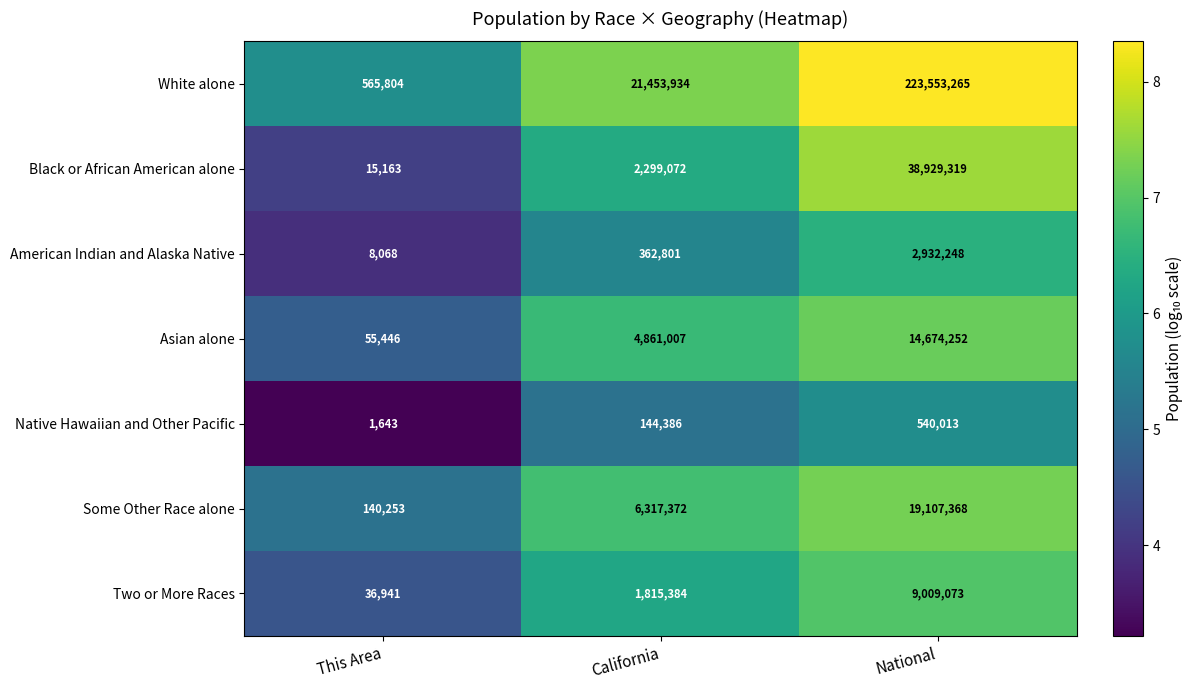

Reading right to left, transcribe all the data shown in this chart.

White alone: 223553265	21453934	565804
Black or African American alone: 38929319	2299072	15163
American Indian and Alaska Native: 2932248	362801	8068
Asian alone: 14674252	4861007	55446
Native Hawaiian and Other Pacific: 540013	144386	1643
Some Other Race alone: 19107368	6317372	140253
Two or More Races: 9009073	1815384	36941